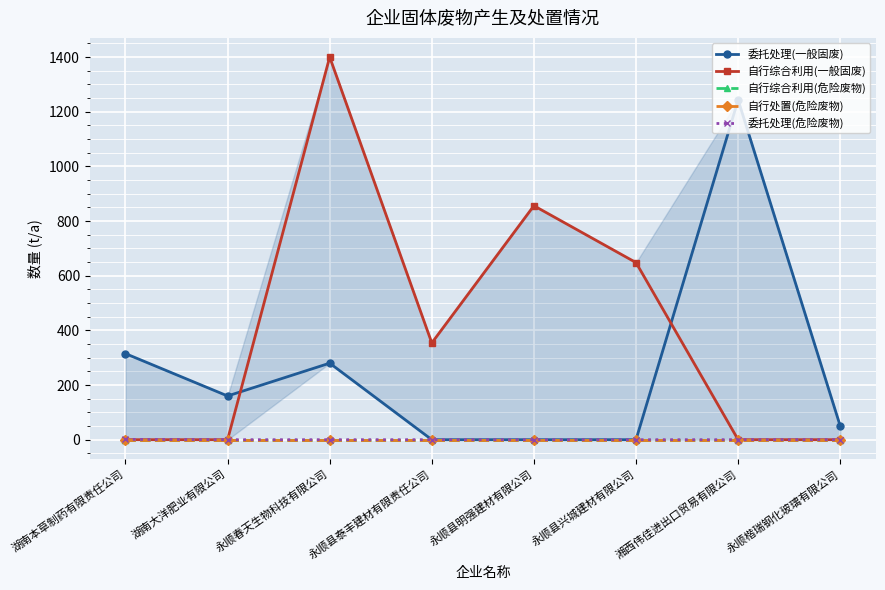

Which has a higher value, 永顺县兴城建材有限公司 or 永顺春天生物科技有限公司?

永顺春天生物科技有限公司